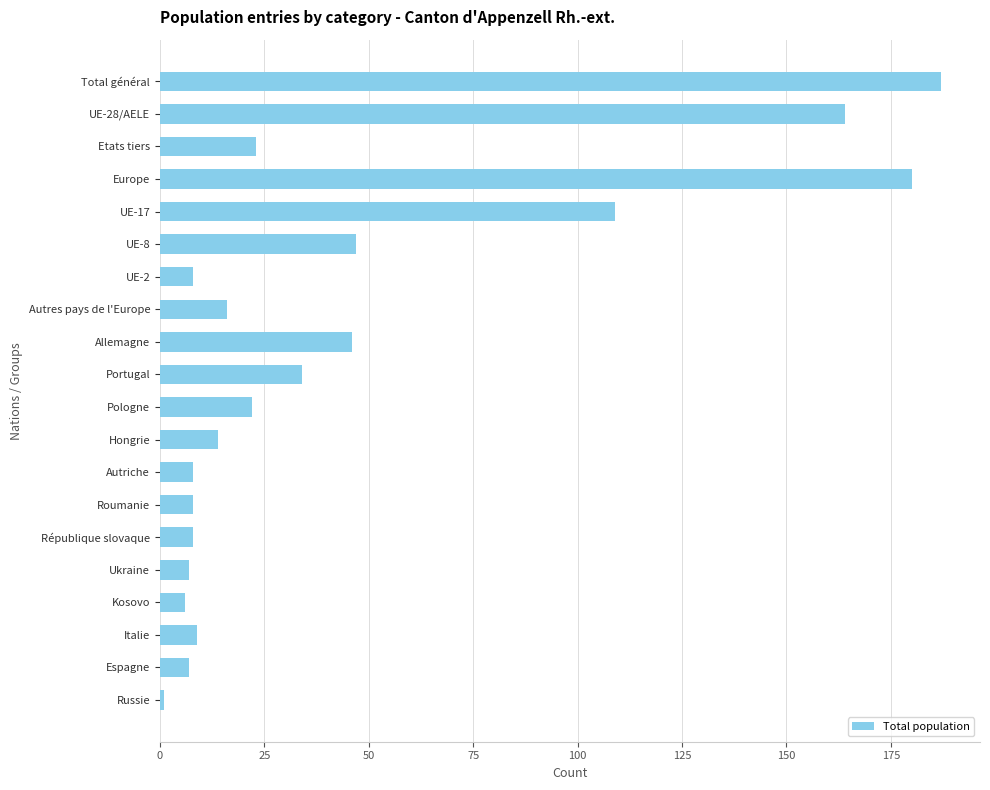

How many data points does each series have?

20